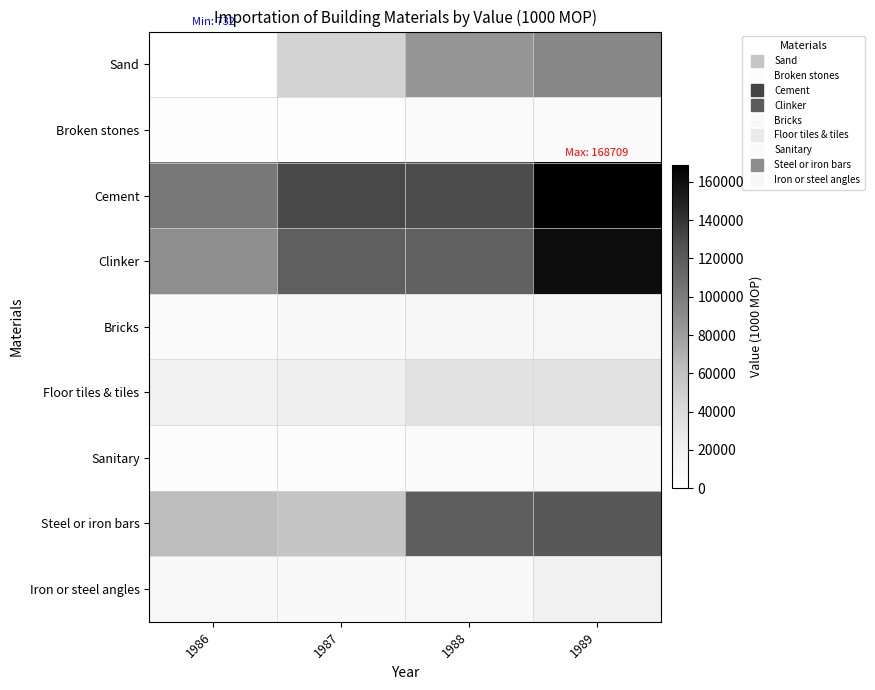

What is the spread (max minus min) of values at 1987?

128584